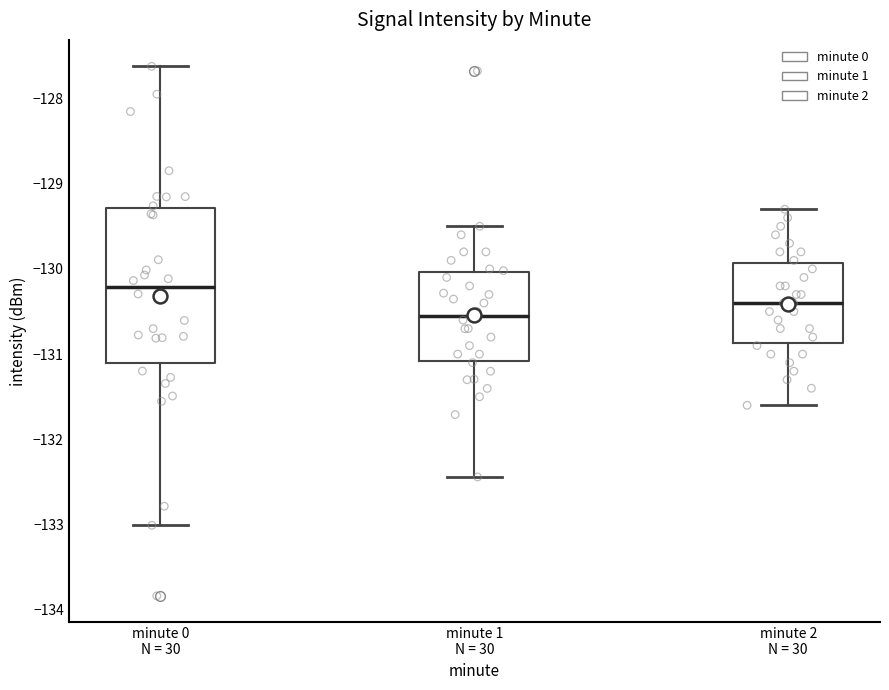

Reading left to right, transcribe this box plot: for each box, give where its median line is, the range the box spans, and where its two whiskers end, as read against the y-axis. The values are not printed on the chart, so give them approximately, as read against the axis.

minute 0 N = 30: median -130.2, box -131.1 to -129.3, whiskers -133.0 to -127.6
minute 1 N = 30: median -130.5, box -131.1 to -130.0, whiskers -132.4 to -129.5
minute 2 N = 30: median -130.4, box -130.9 to -129.9, whiskers -131.6 to -129.3